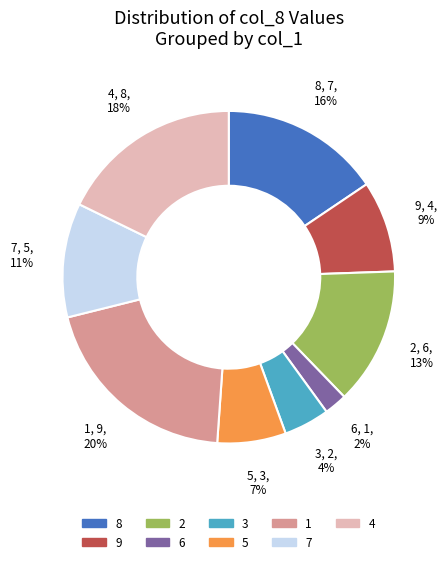

To the nearest percent, what is the average slice percentage?

11%